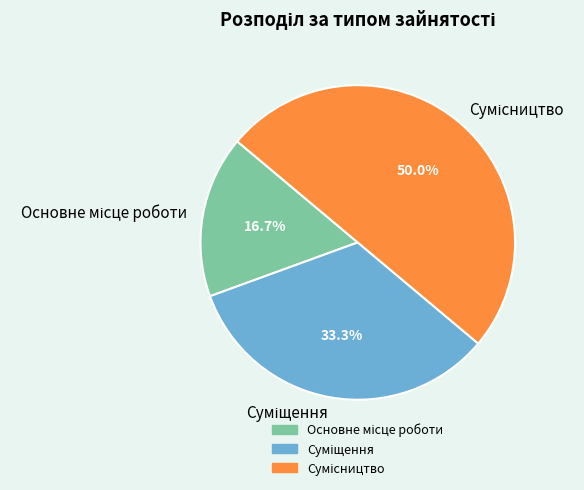

Rank the categories by value from highest to lowest.

Сумісництво, Суміщення, Основне місце роботи